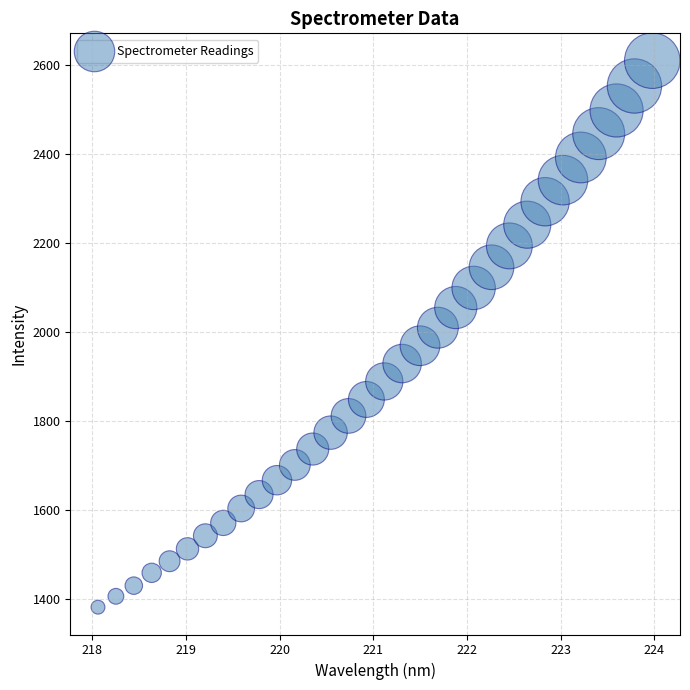

What is the range of X values (max minus min)?

5.9